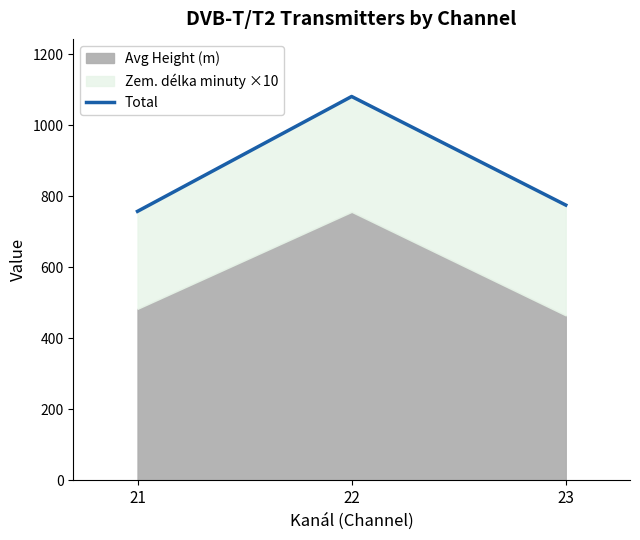

Reading left to right, what are all the values shown in this chart?

758.1	1081.6	775.8